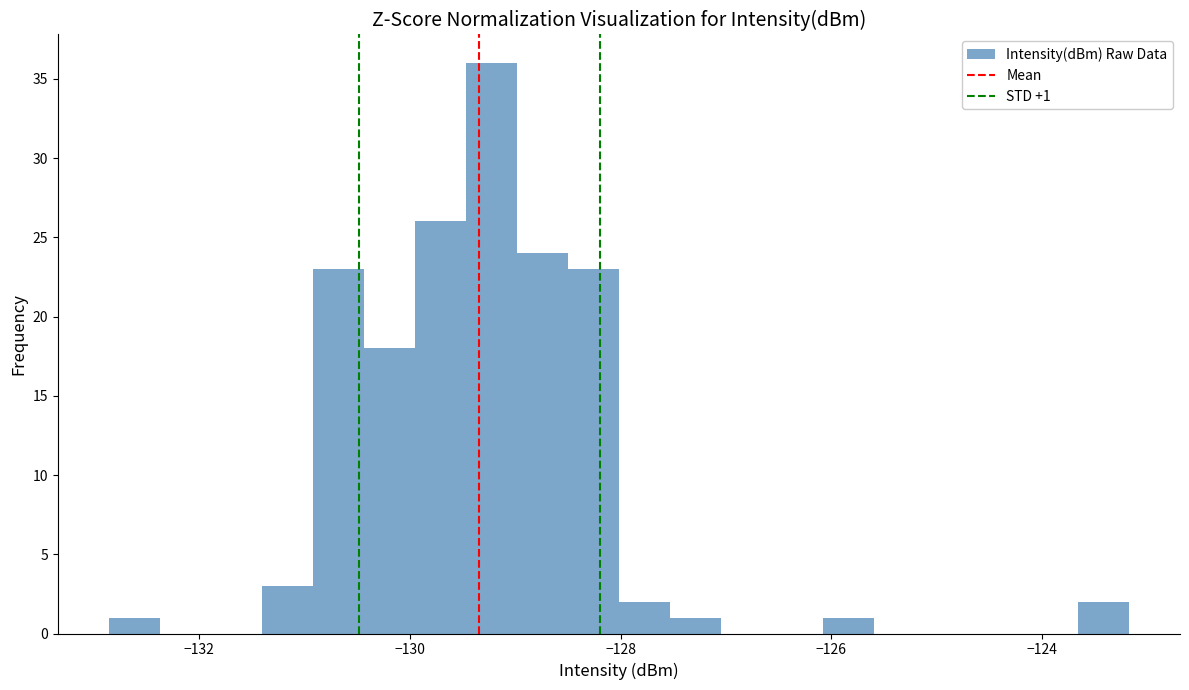

Read against the x-axis, roughly where is the centre of the tallest bar?

-129.2